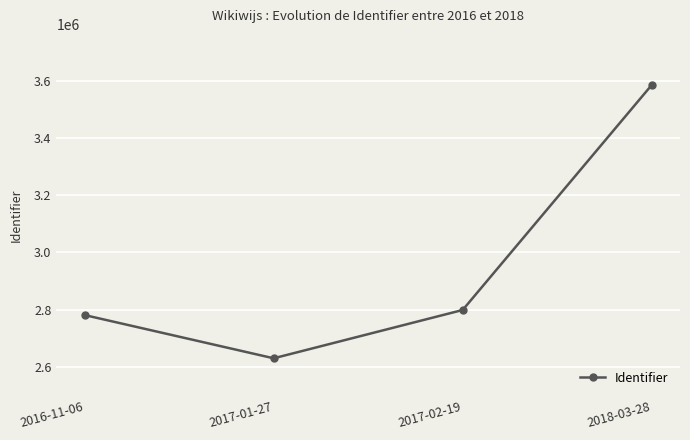

What is the difference between the maximum and minimum values?

957010.5